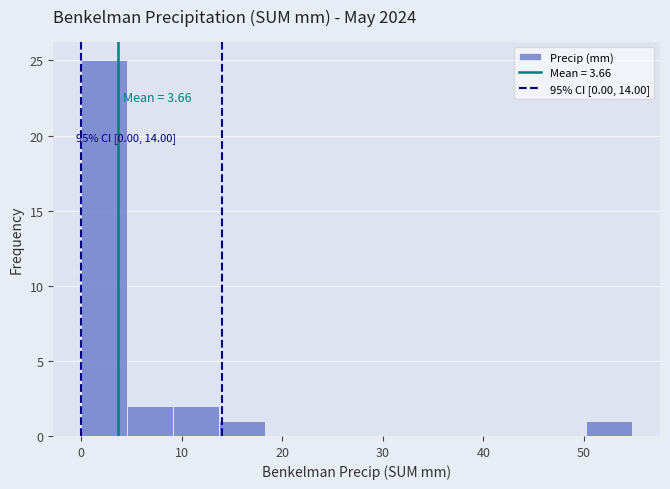

Over which range of the x-axis is the bar tallest?

0 to 5